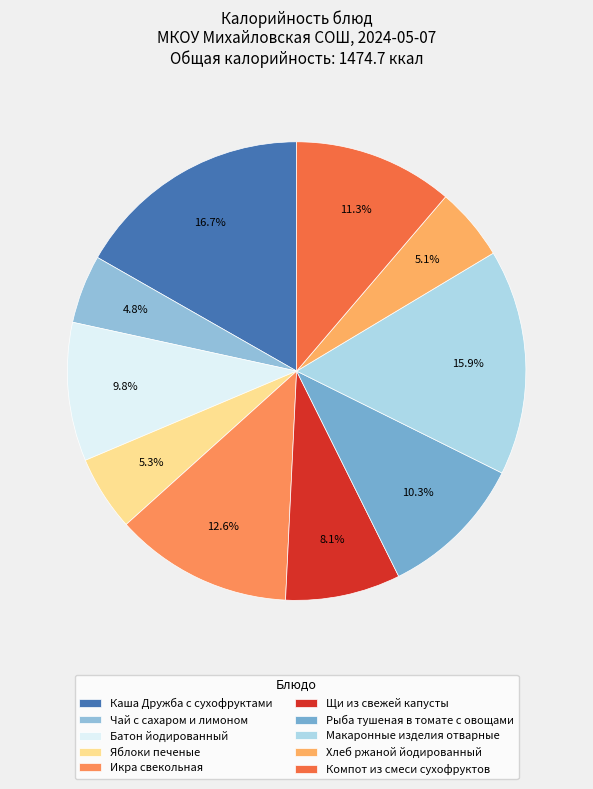

To the nearest percent, what percentage of the pie is Макаронные изделия отварные?

16%